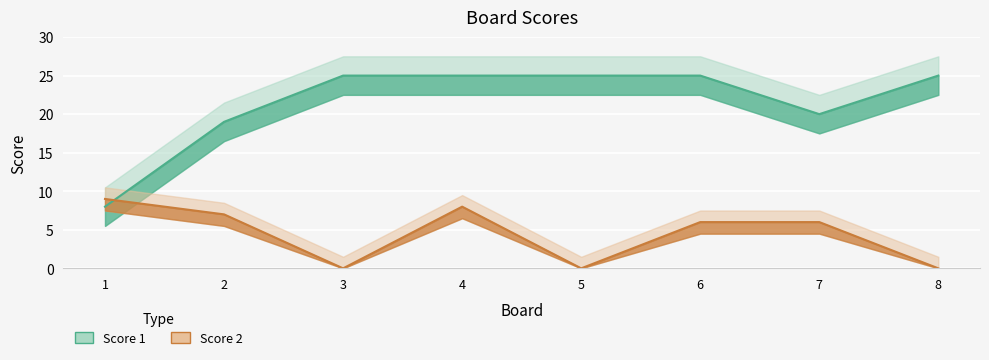

How many interior local peaks does the Score 2 series have?

1